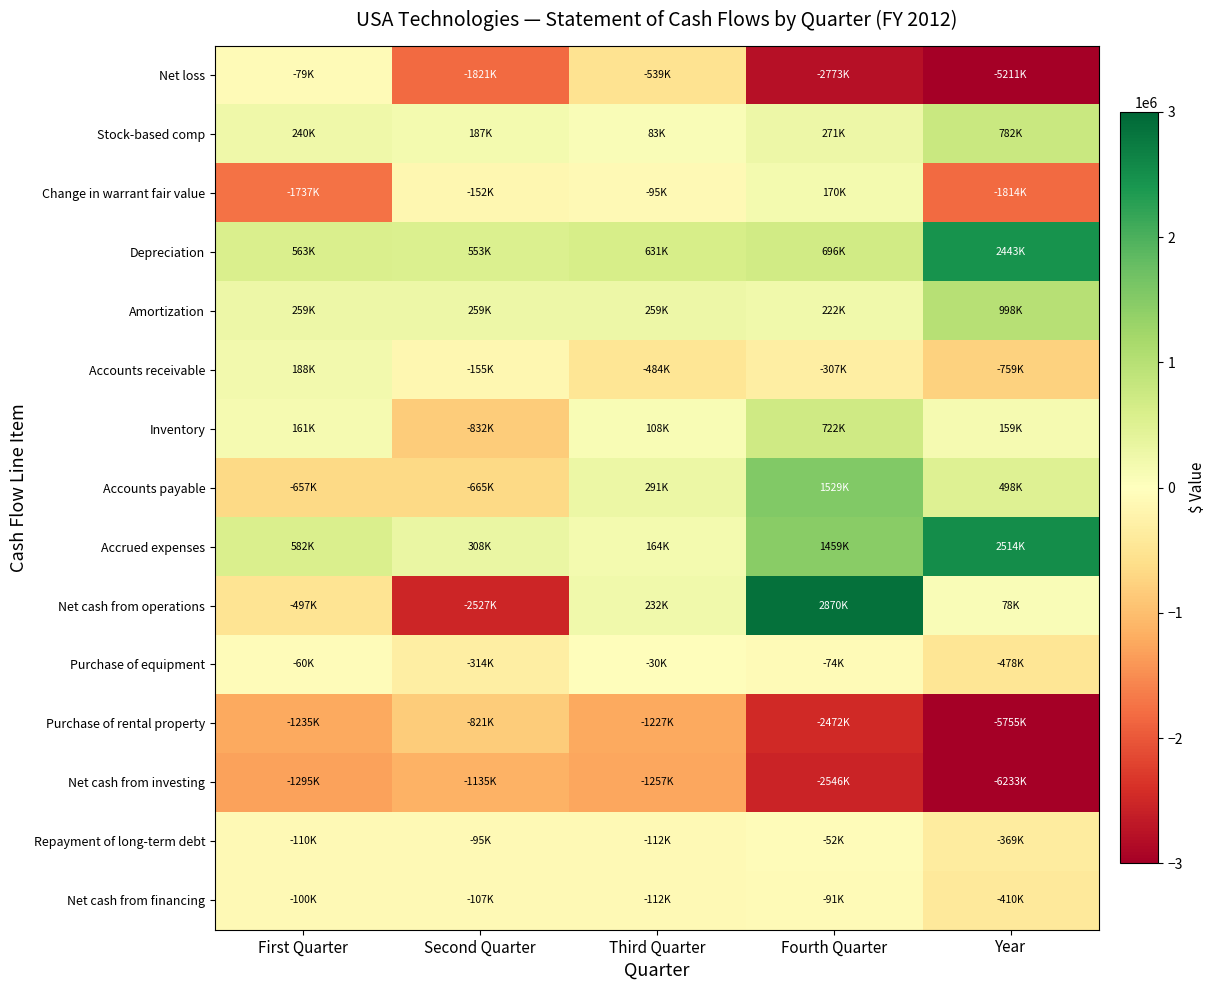

Which has a higher value, First Quarter or Second Quarter?

First Quarter